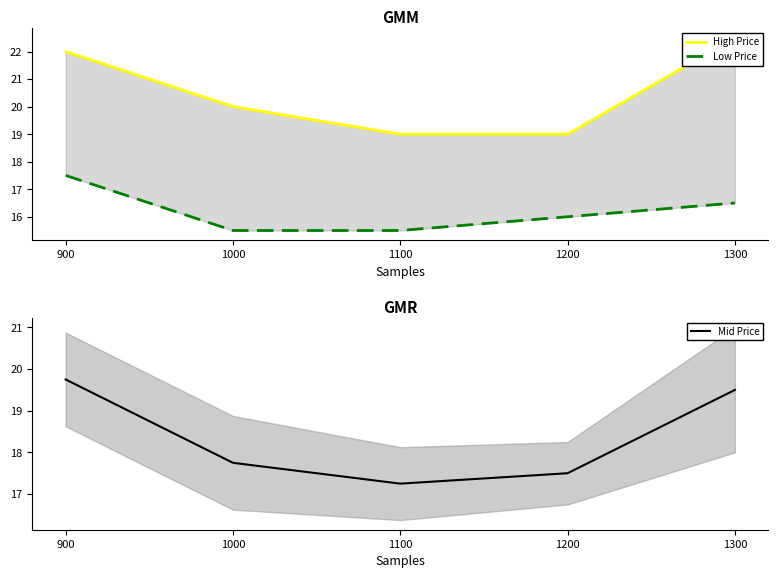

Rank the series by their maximum value, from highest to lowest.

High Price, Mid Price, Low Price